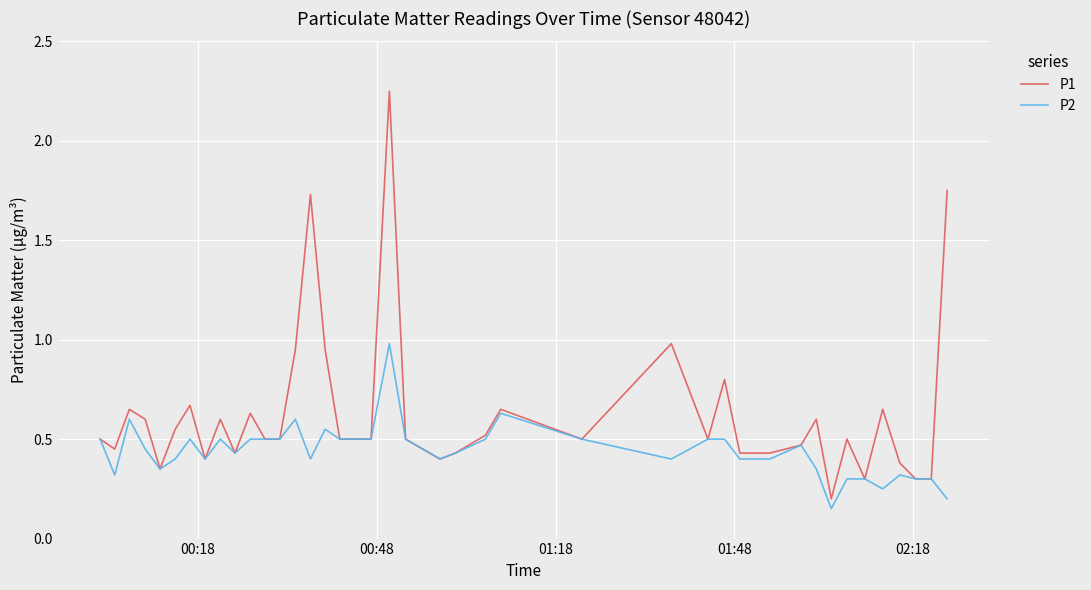

Which series has the largest total across all categories?

P1